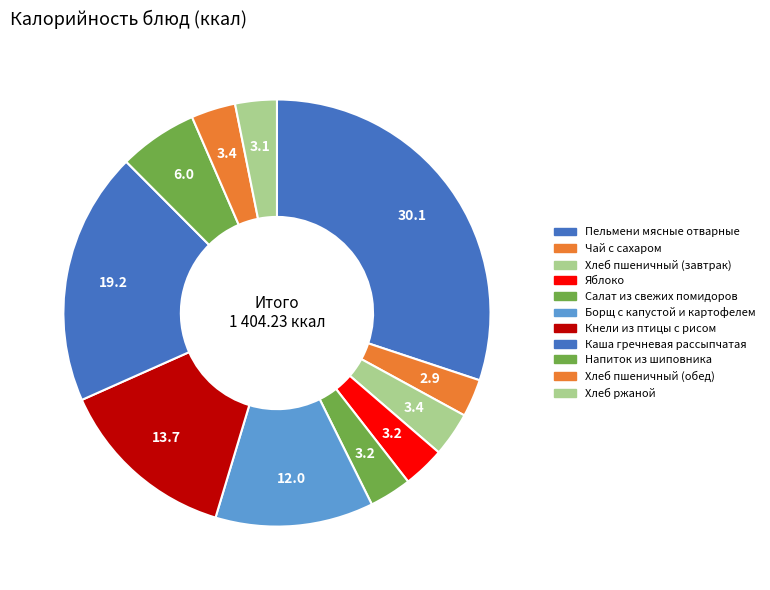

Count the number of slices in the pie.

11